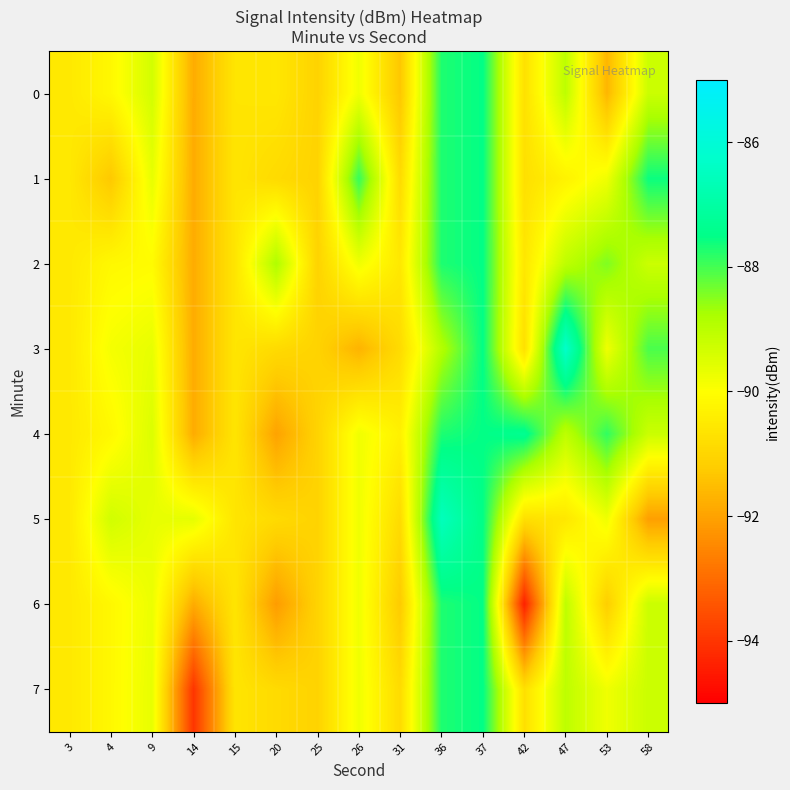

What is the maximum value shown in the chart?

-86.3